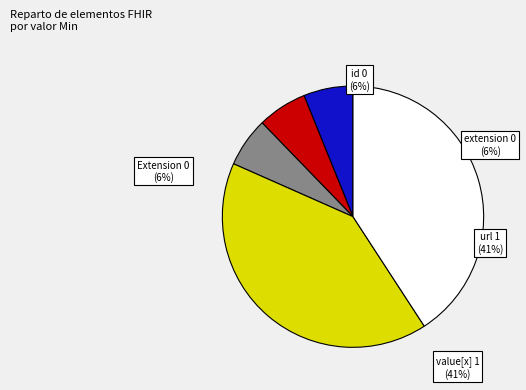

Which has a higher value, Extension or Extension.value[x]?

Extension.value[x]